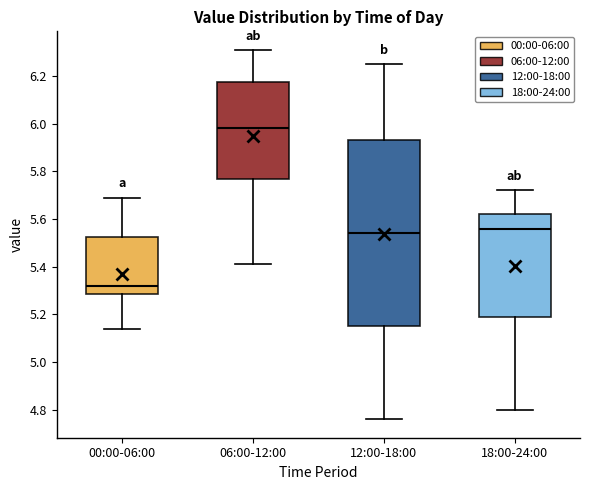

Comparing the boxes themselves (not the whiskers), which one is the tallest?

12:00-18:00